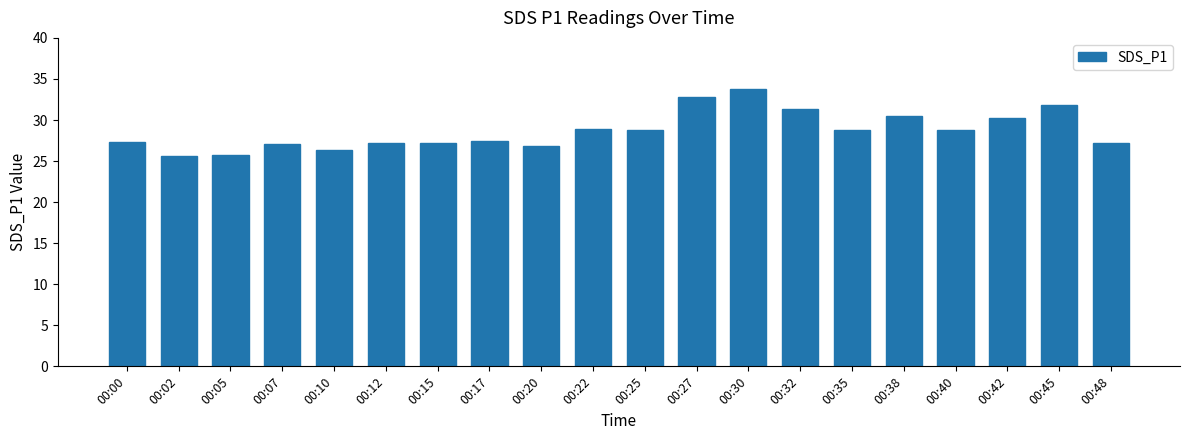

What is the difference between the second highest and minimum values?

7.2